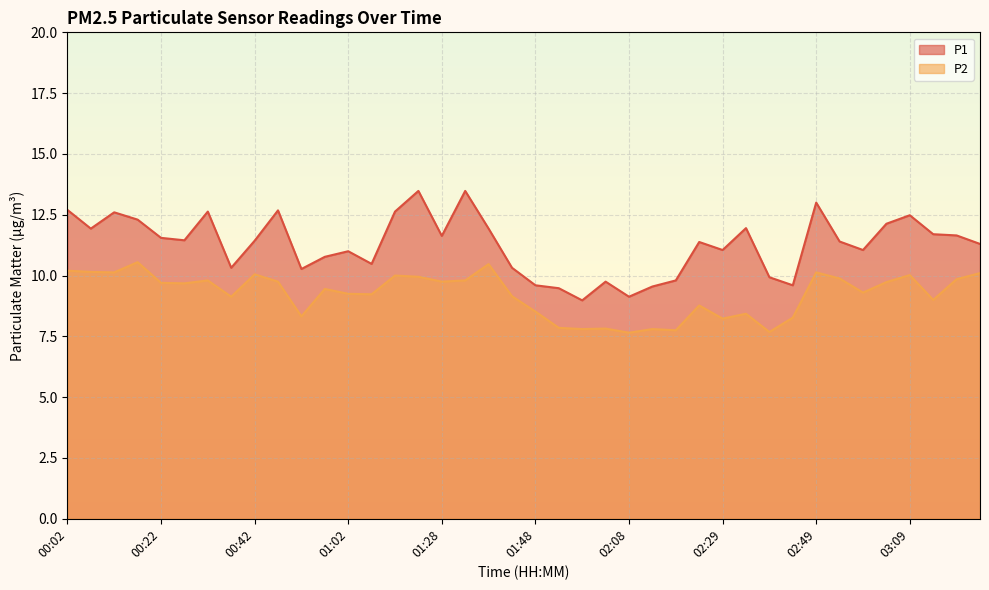

Rank the series by their average value, from highest to lowest.

P1, P2